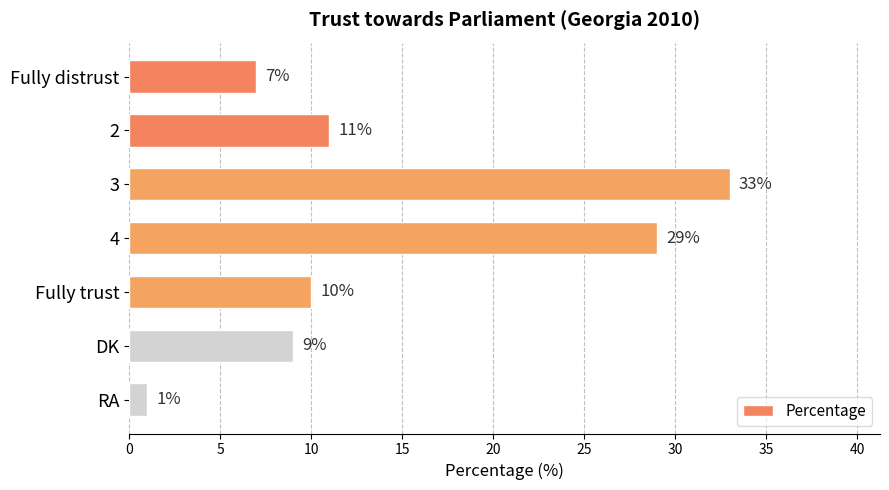

Is it true that the value at Fully trust is 7?

False